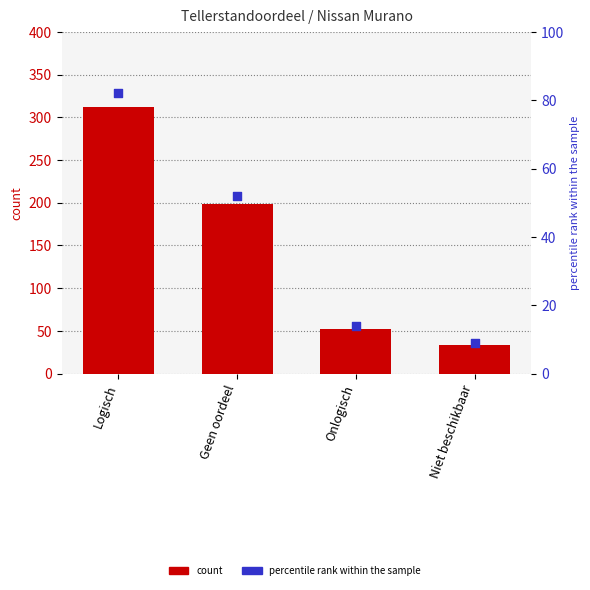

Which series has the largest total across all categories?

count